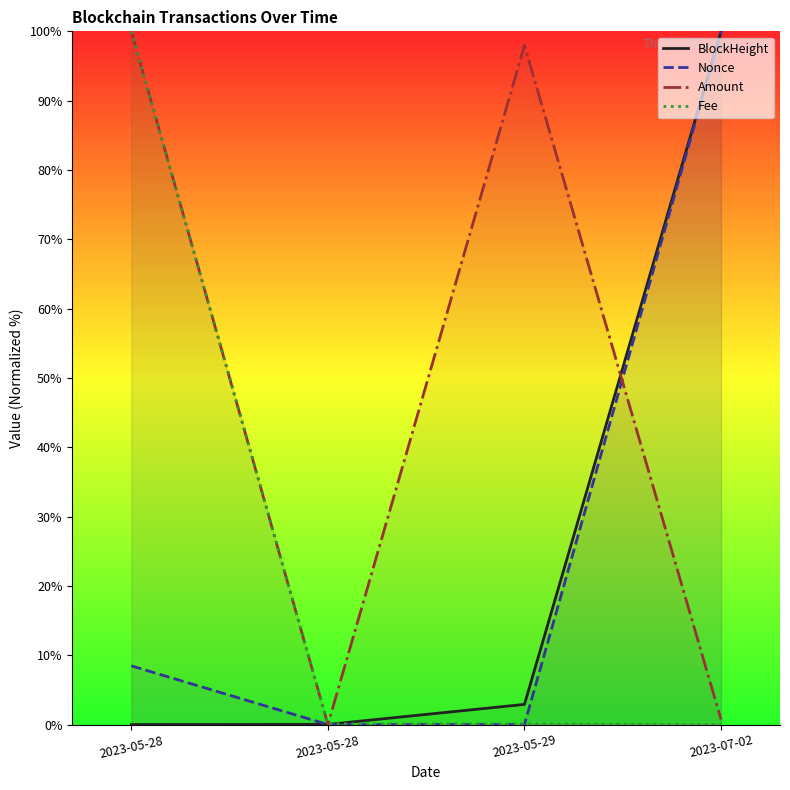

Reading right to left, transcribe all the data shown in this chart.

BlockHeight: 2023-07-02=100.0	2023-05-29=2.9	2023-05-28=0.0	2023-05-28=0.0
Nonce: 2023-07-02=100.0	2023-05-29=0.0	2023-05-28=0.0	2023-05-28=8.5
Amount: 2023-07-02=0.7	2023-05-29=98.0	2023-05-28=0.0	2023-05-28=100.0
Fee: 2023-07-02=0.0	2023-05-29=0.1	2023-05-28=0.1	2023-05-28=100.0